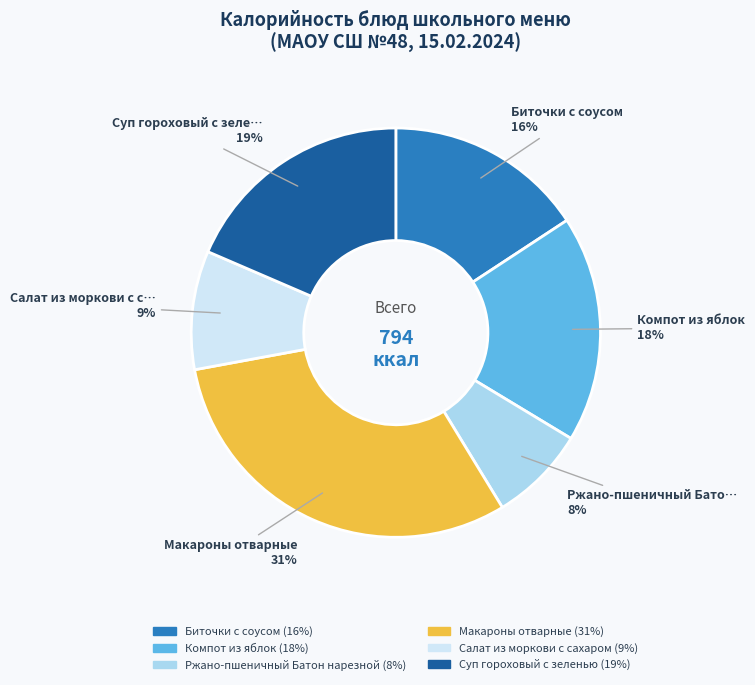

What is the smallest slice in the pie chart?

Ржано-пшеничный Батон нарезной